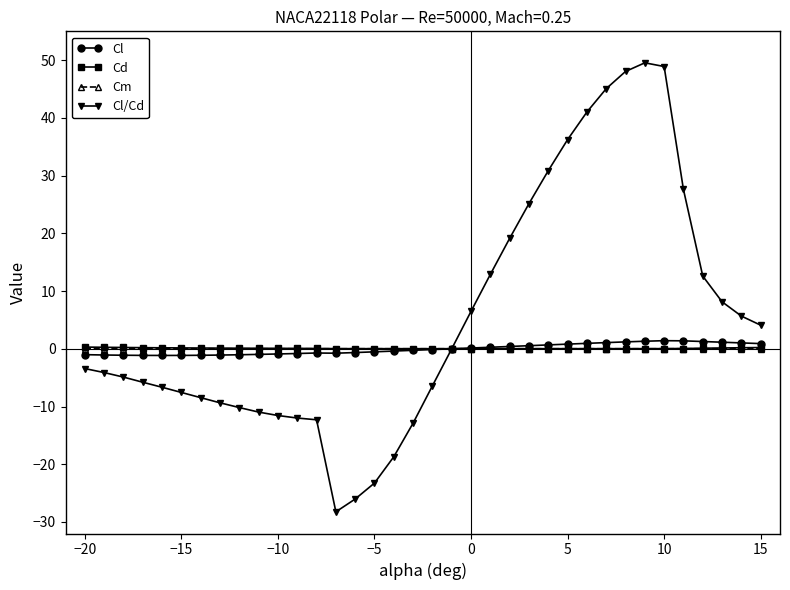

What is the maximum value shown in the chart?

49.5